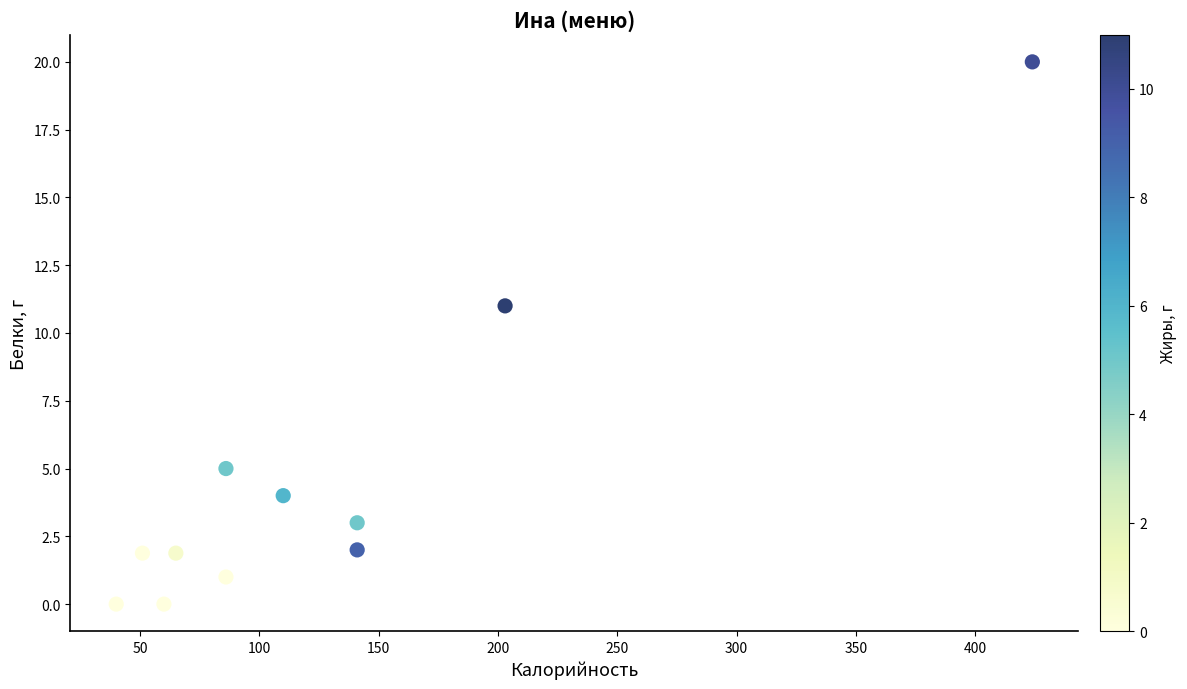

What is the average Y value?

4.5